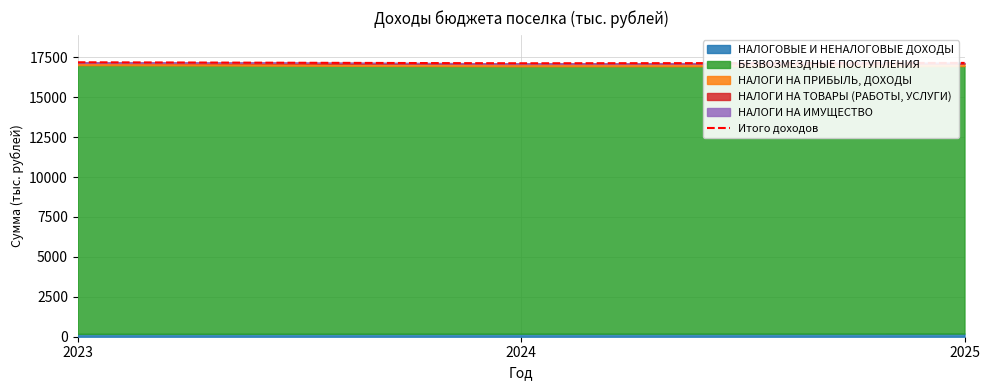

What is the maximum value shown in the chart?

17192.1